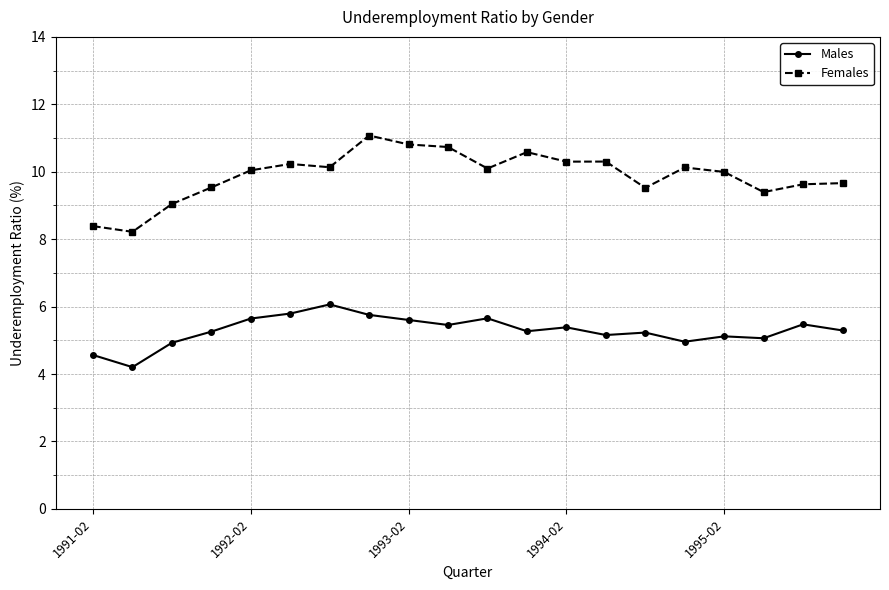

Rank the series by their maximum value, from lowest to highest.

Males, Females